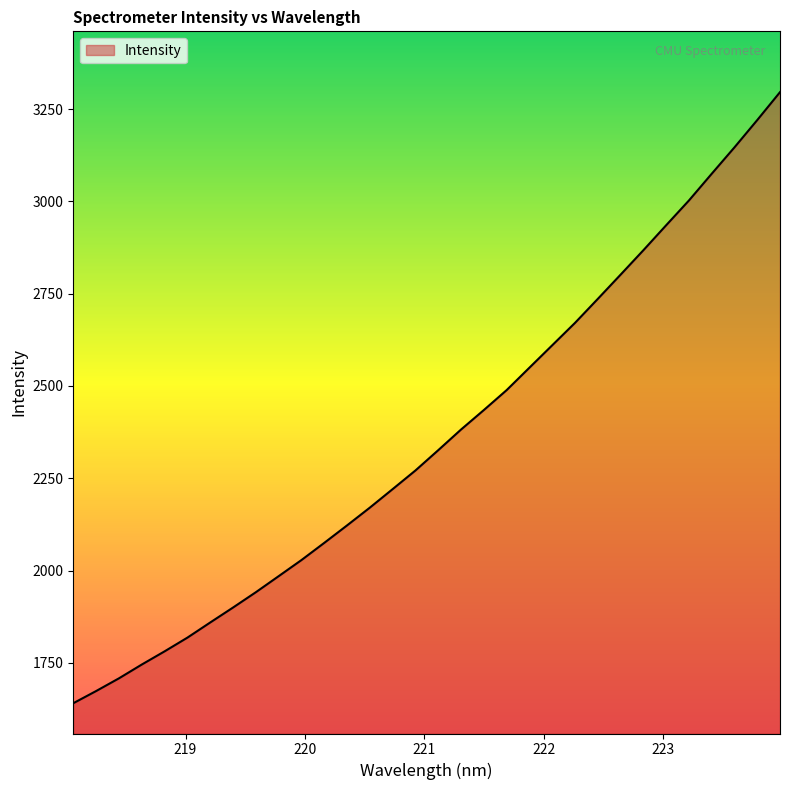

What is the difference between the maximum and minimum values?

1655.5